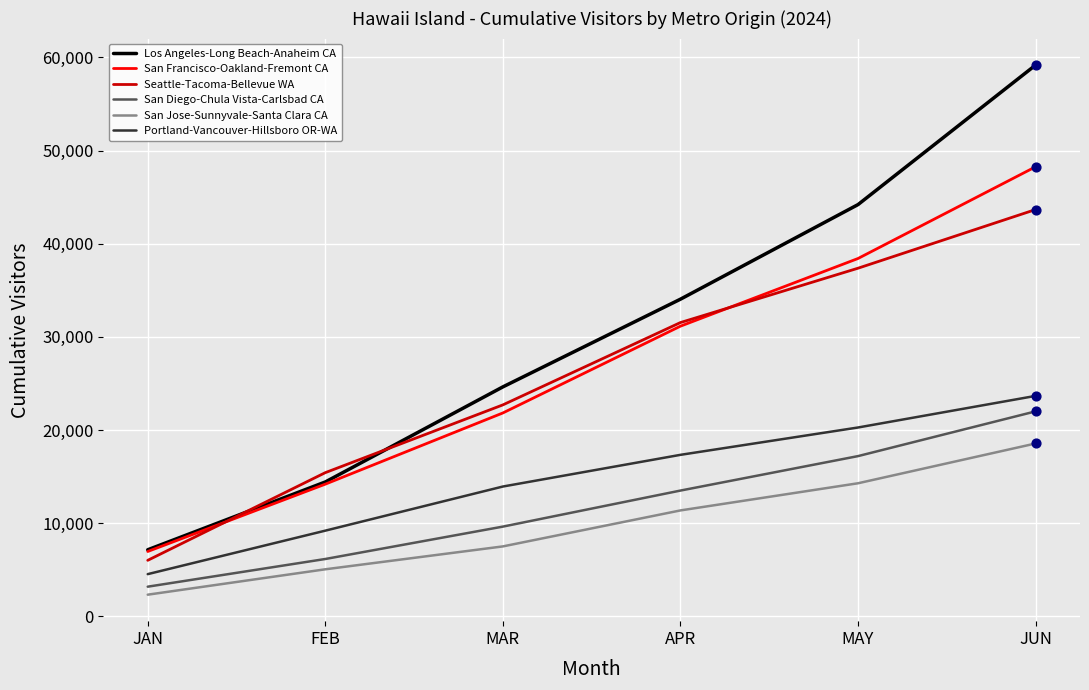

At how many categories does at least one series exceed 3420?

6